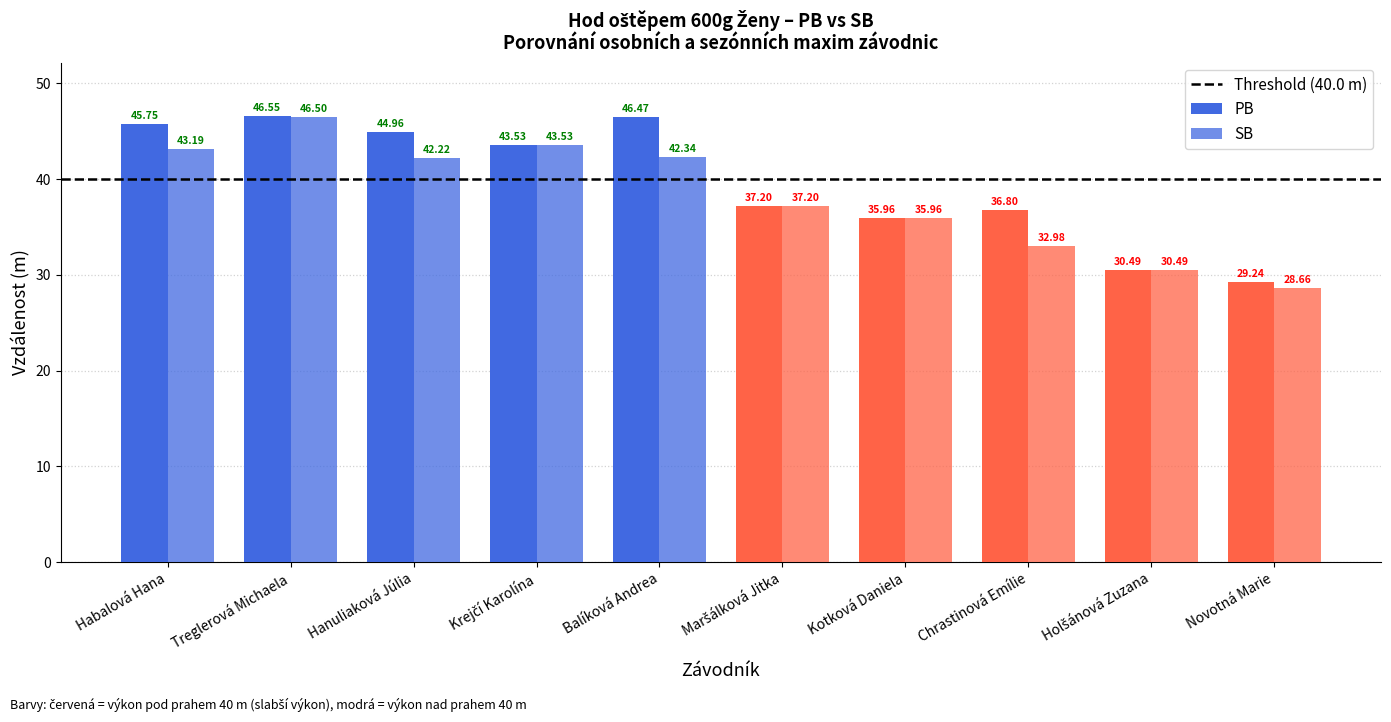

How many bars are there in total?

20